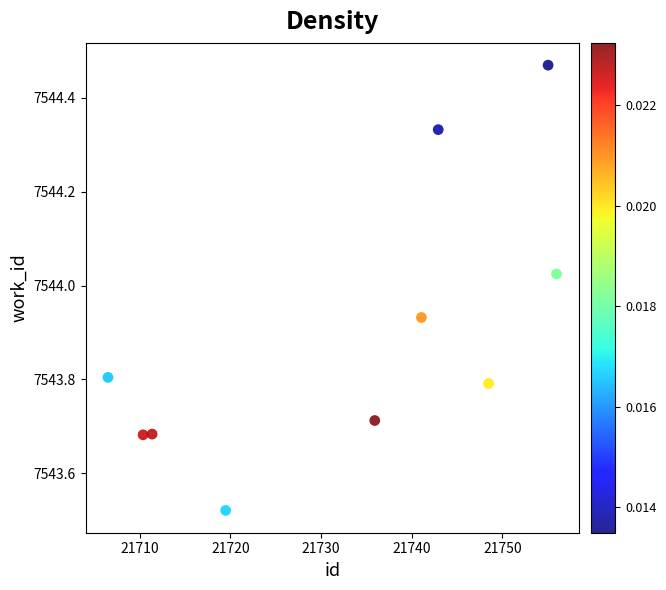

What is the range of X values (max minus min)?

49.5